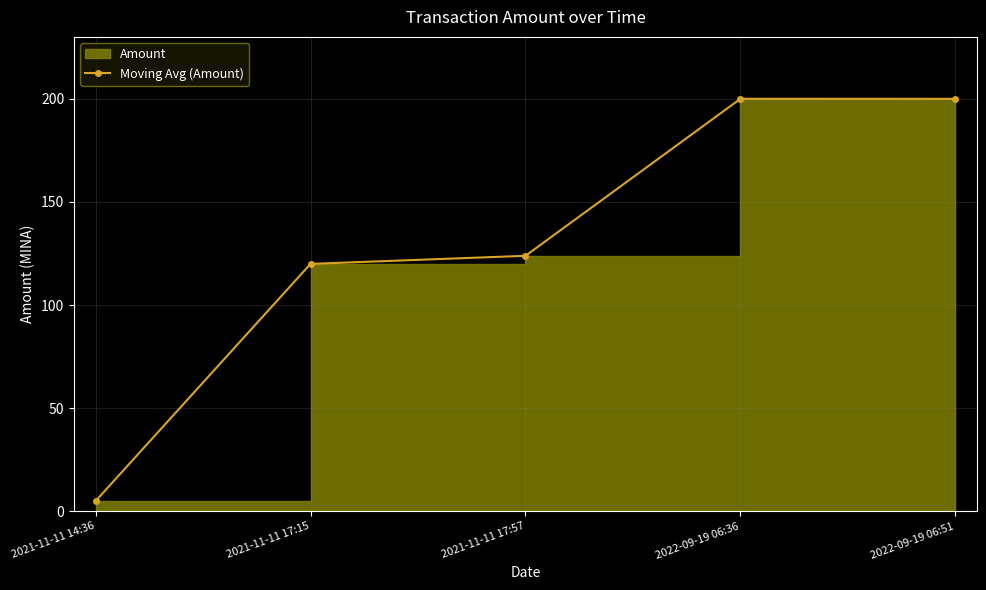

Reading right to left, extract all data points from this chart.

200.0	200.0	123.9	120.0	5.0